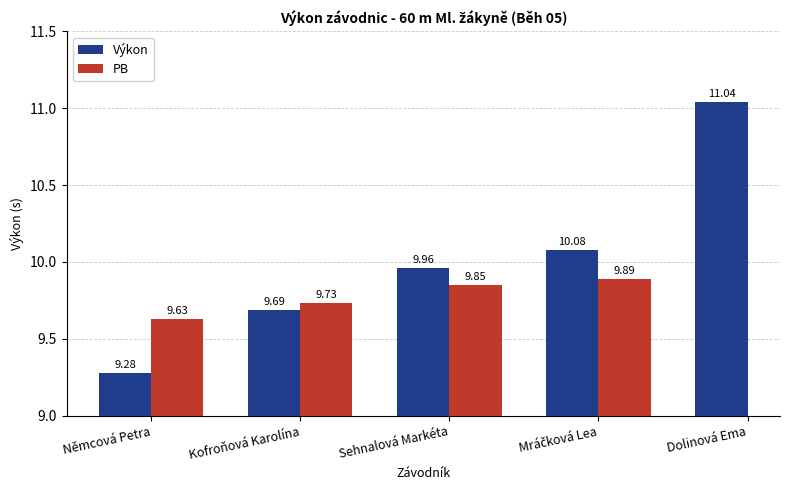

What position from the right is Němcová Petra?

5